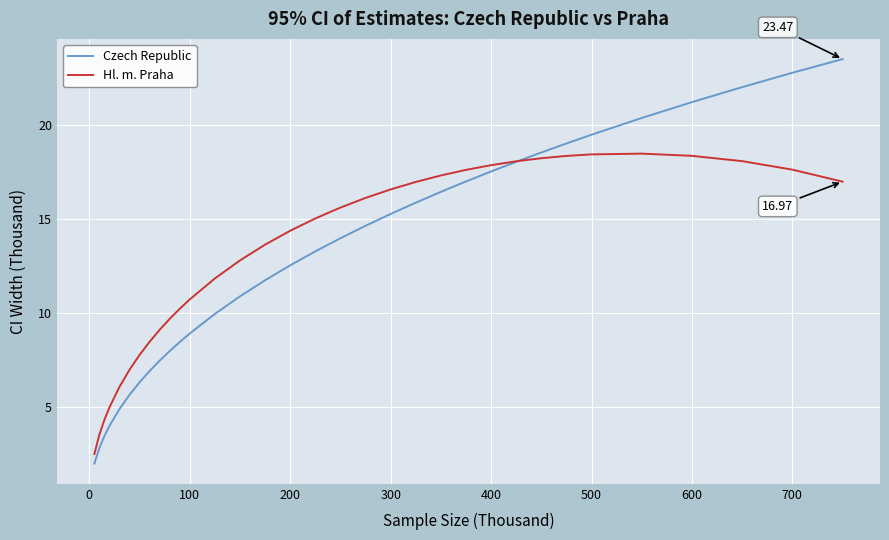

List the series in order of their peak value, highest first.

Czech Republic, Hl. m. Praha